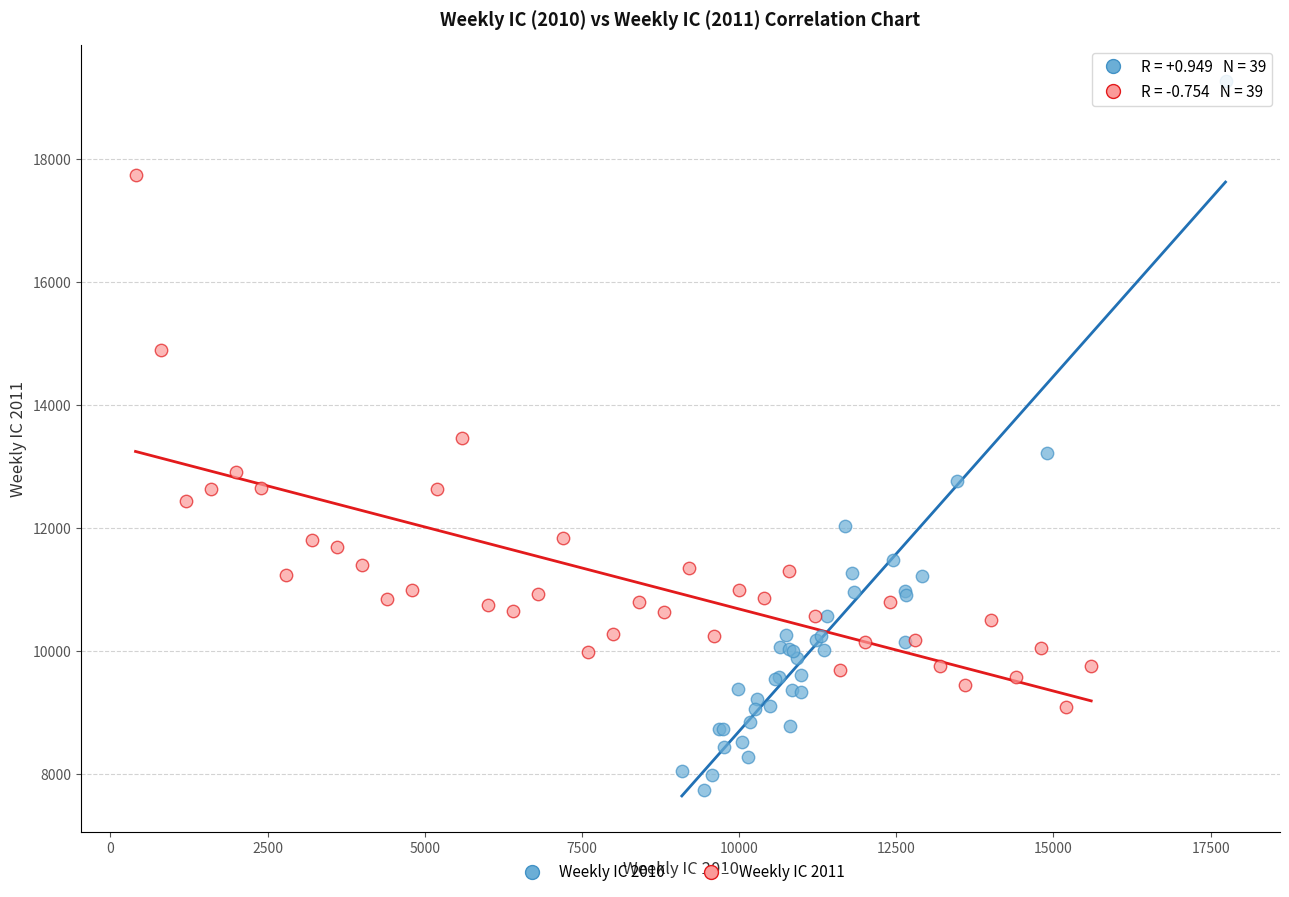

Which series contains the lowest Y value?

Weekly IC 2010